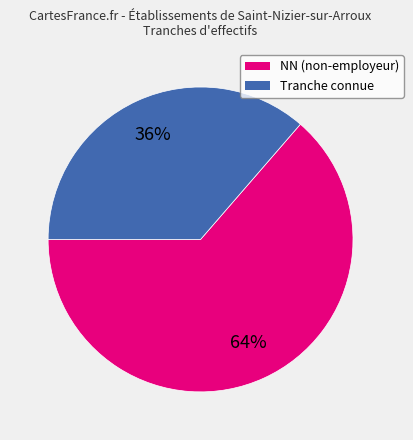

Is there a majority slice in this chart?

Yes